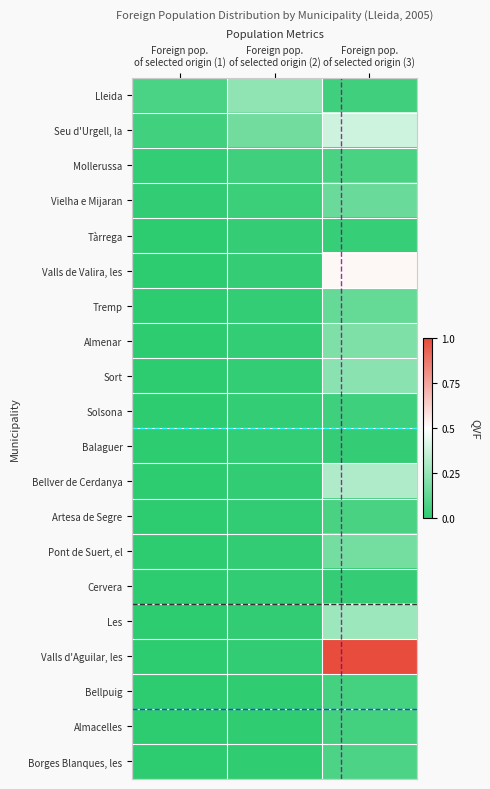

Which series has the largest range (max minus min)?

Valls d'Aguilar, les